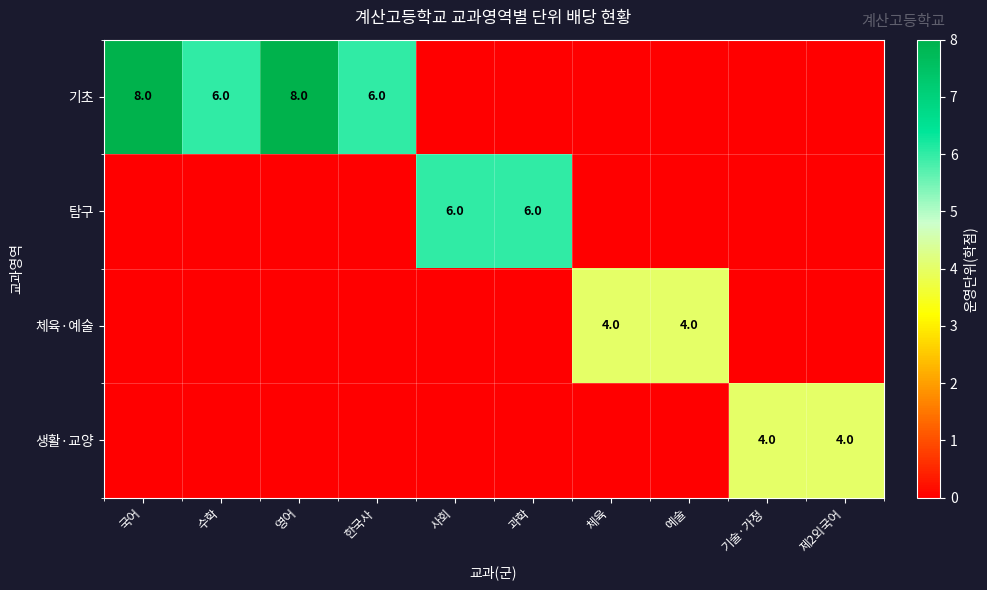

How many series are shown in this chart?

4